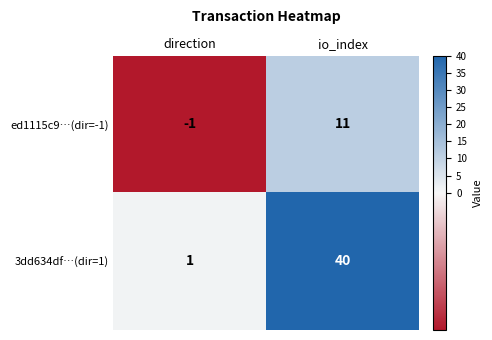

Between direction and io_index, which series saw the biggest shift?

3dd634df…(dir=1)